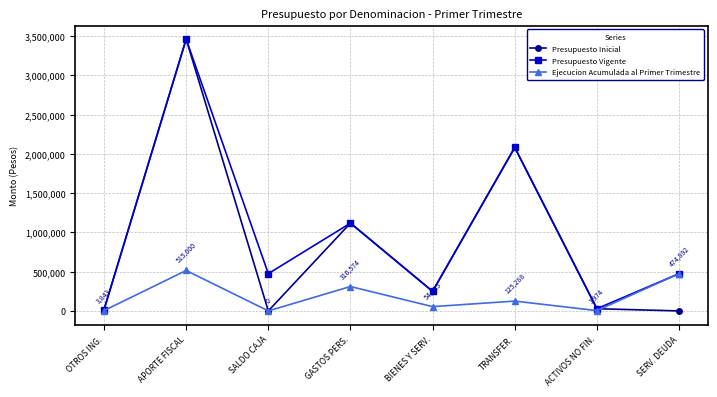

At which label does Presupuesto Vigente reach its peak?

APORTE FISCAL